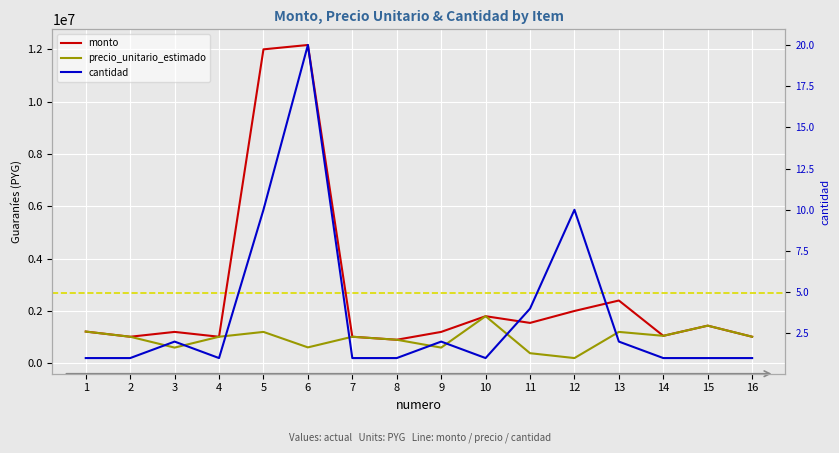

At how many categories does at least one series exceed 8842061?

2